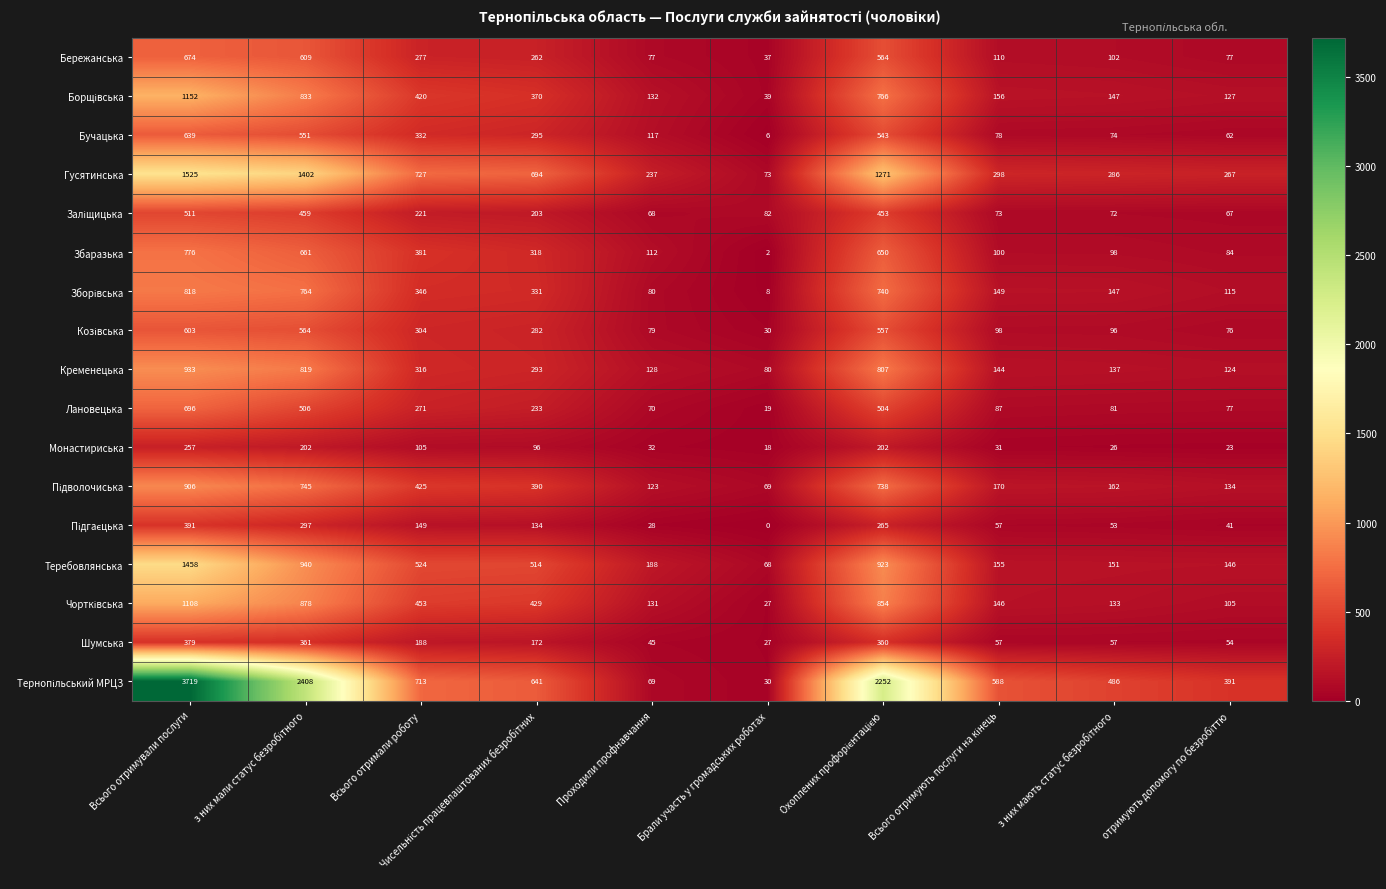

What is the minimum value for Монастириська?

18